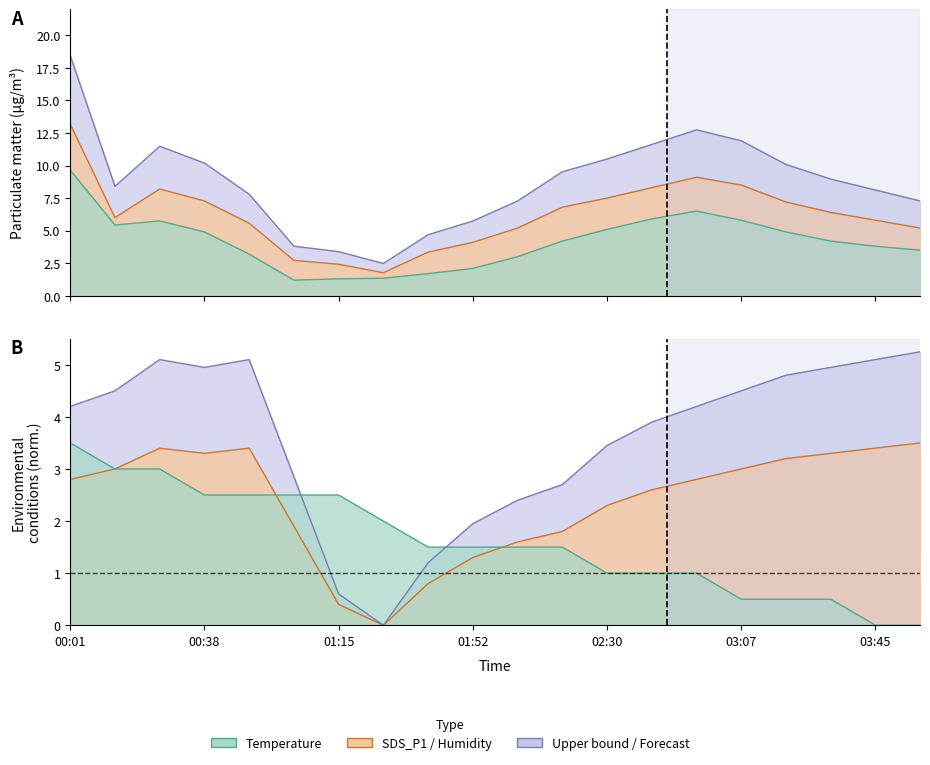

True or false: SDS_P1 has a value of 2.7 at 01:03.

True